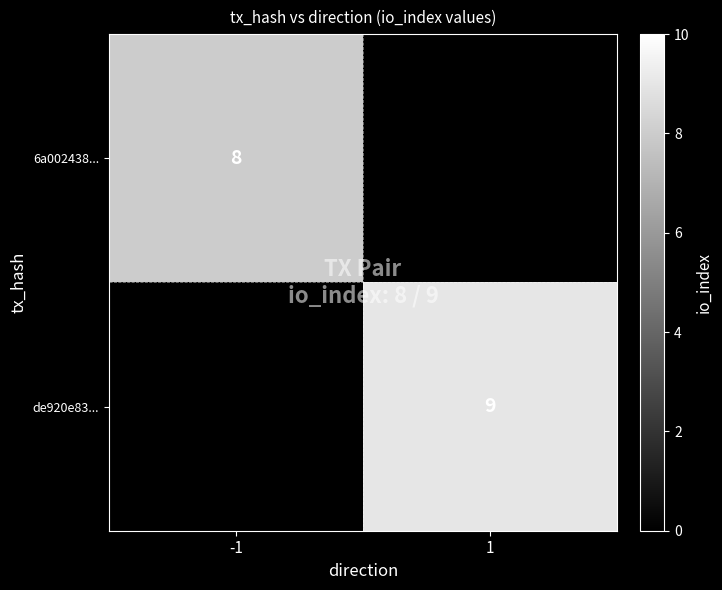

What is the spread (max minus min) of values at 1?

9